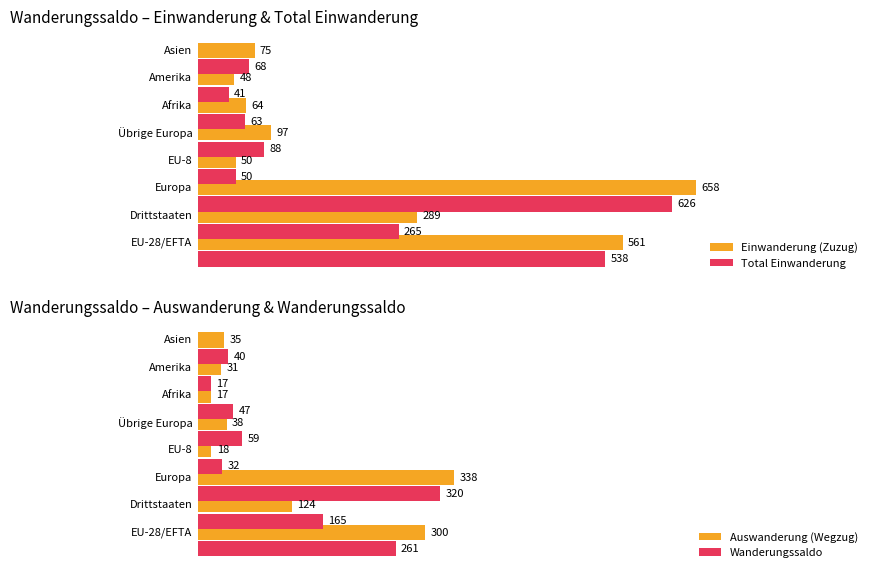

How many data points does each series have?

8